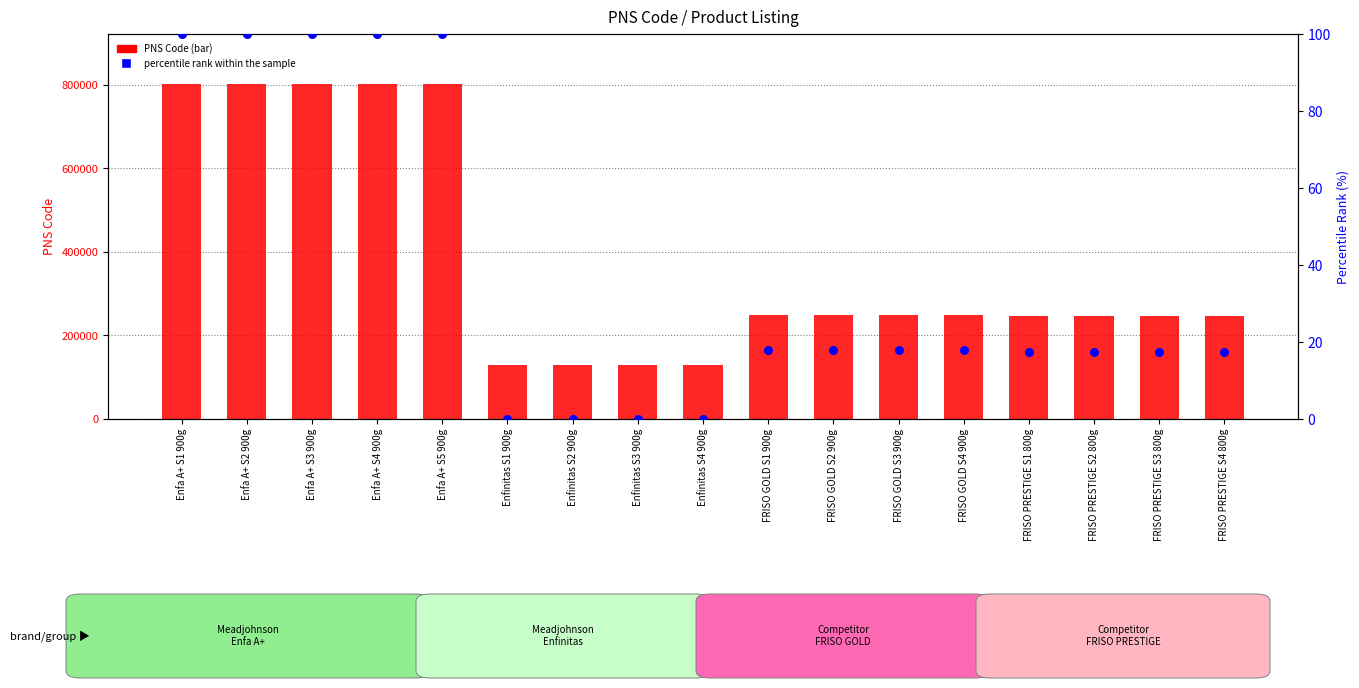

Which series reaches the maximum Y coordinate?

PNS Code